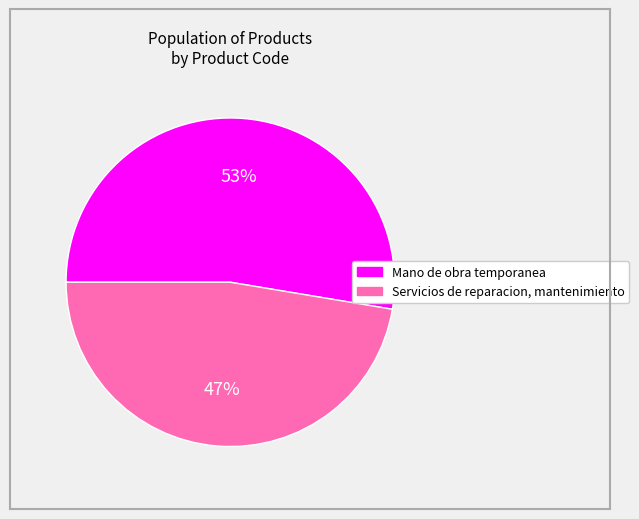

Is there a majority slice in this chart?

Yes